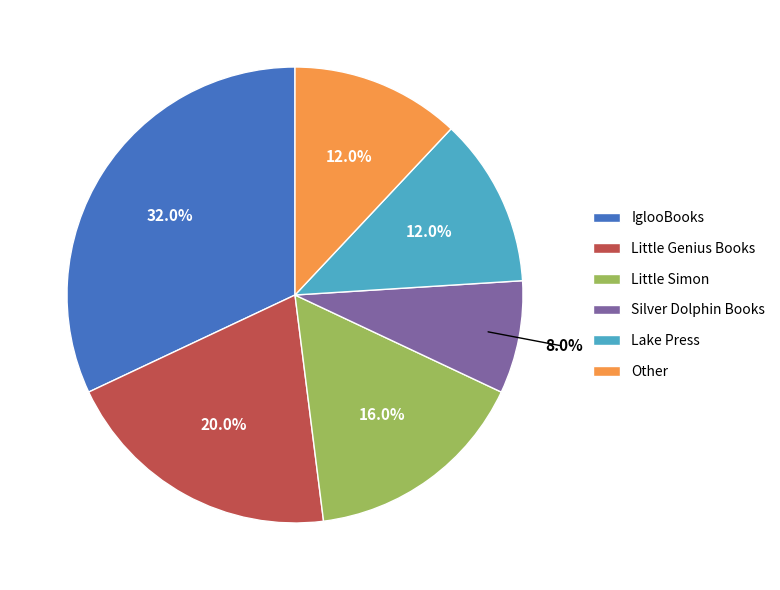

True or false: Little Simon accounts for 7% of the total.

False